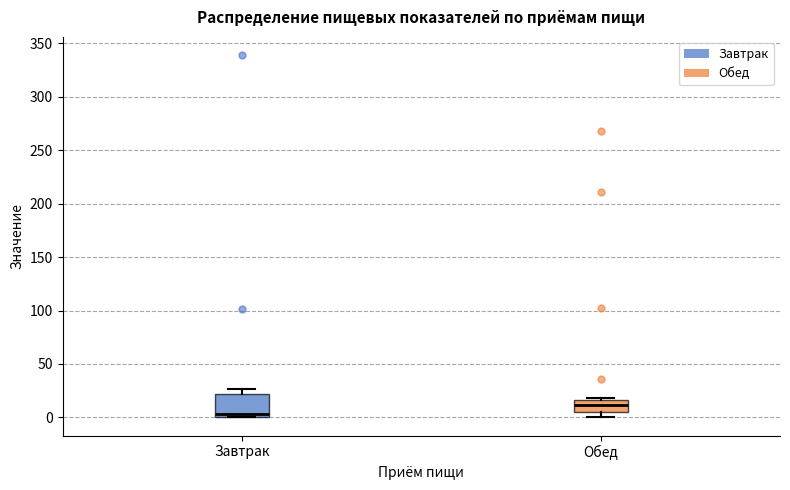

Which box's median line is the lowest?

Завтрак